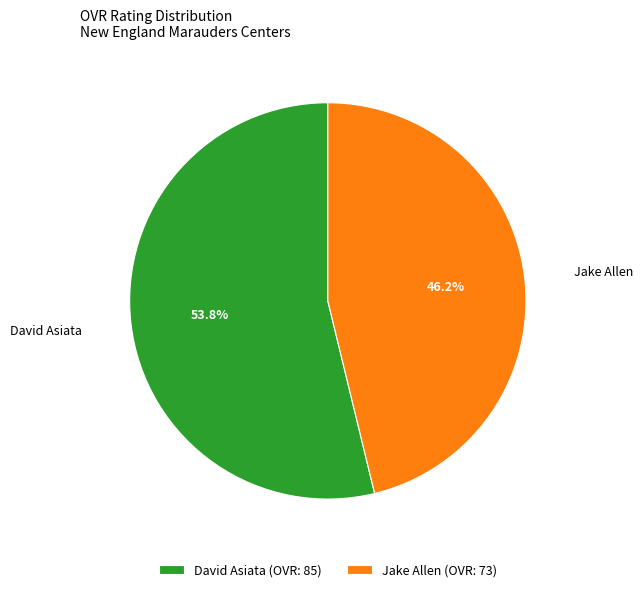

To the nearest percent, what percentage of the pie is Jake Allen?

46%